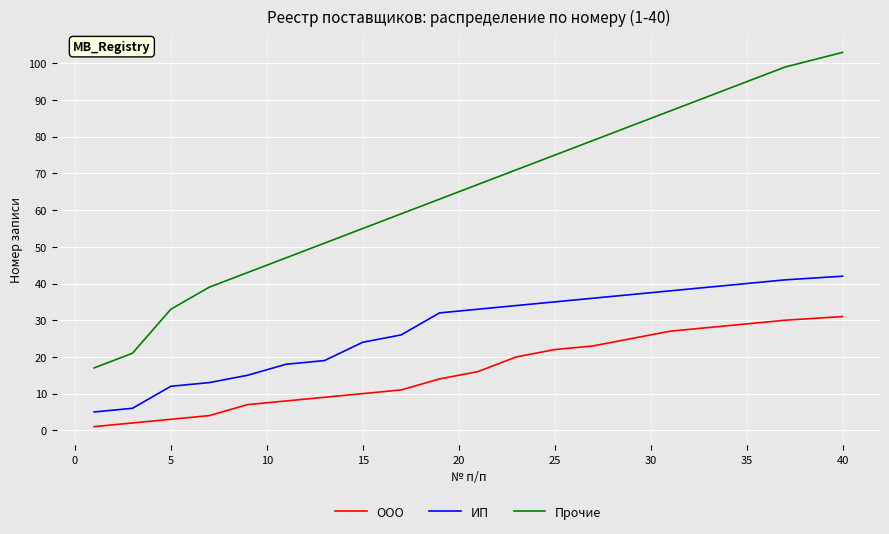

True or false: ИП and Прочие cross at least once.

False